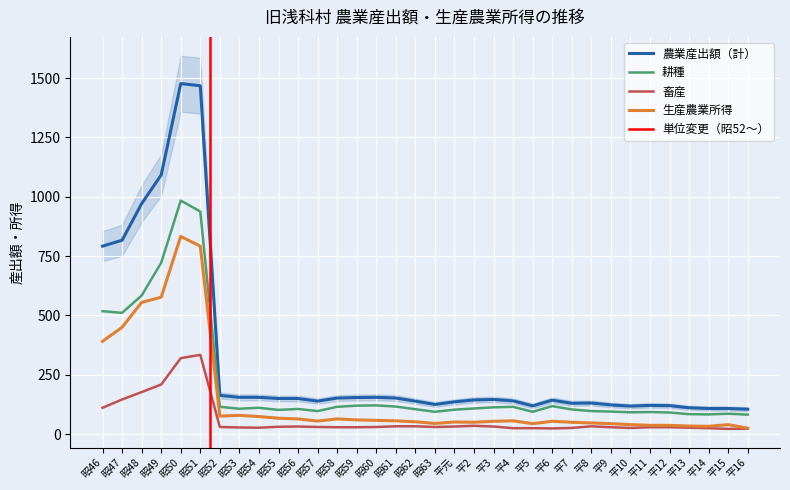

Which category has the highest value in the 畜産 series?

昭51